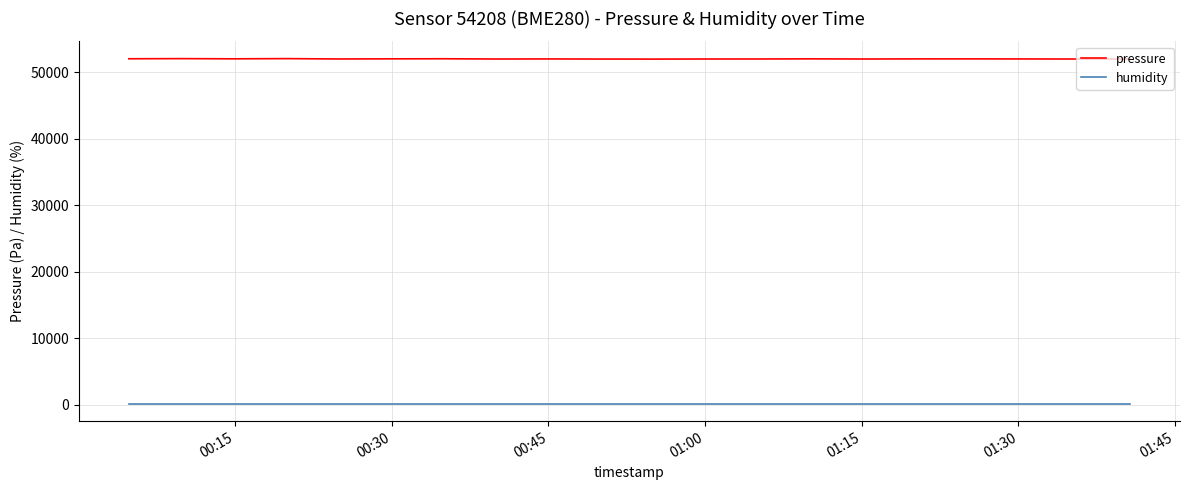

What is the minimum value for pressure?

51964.6